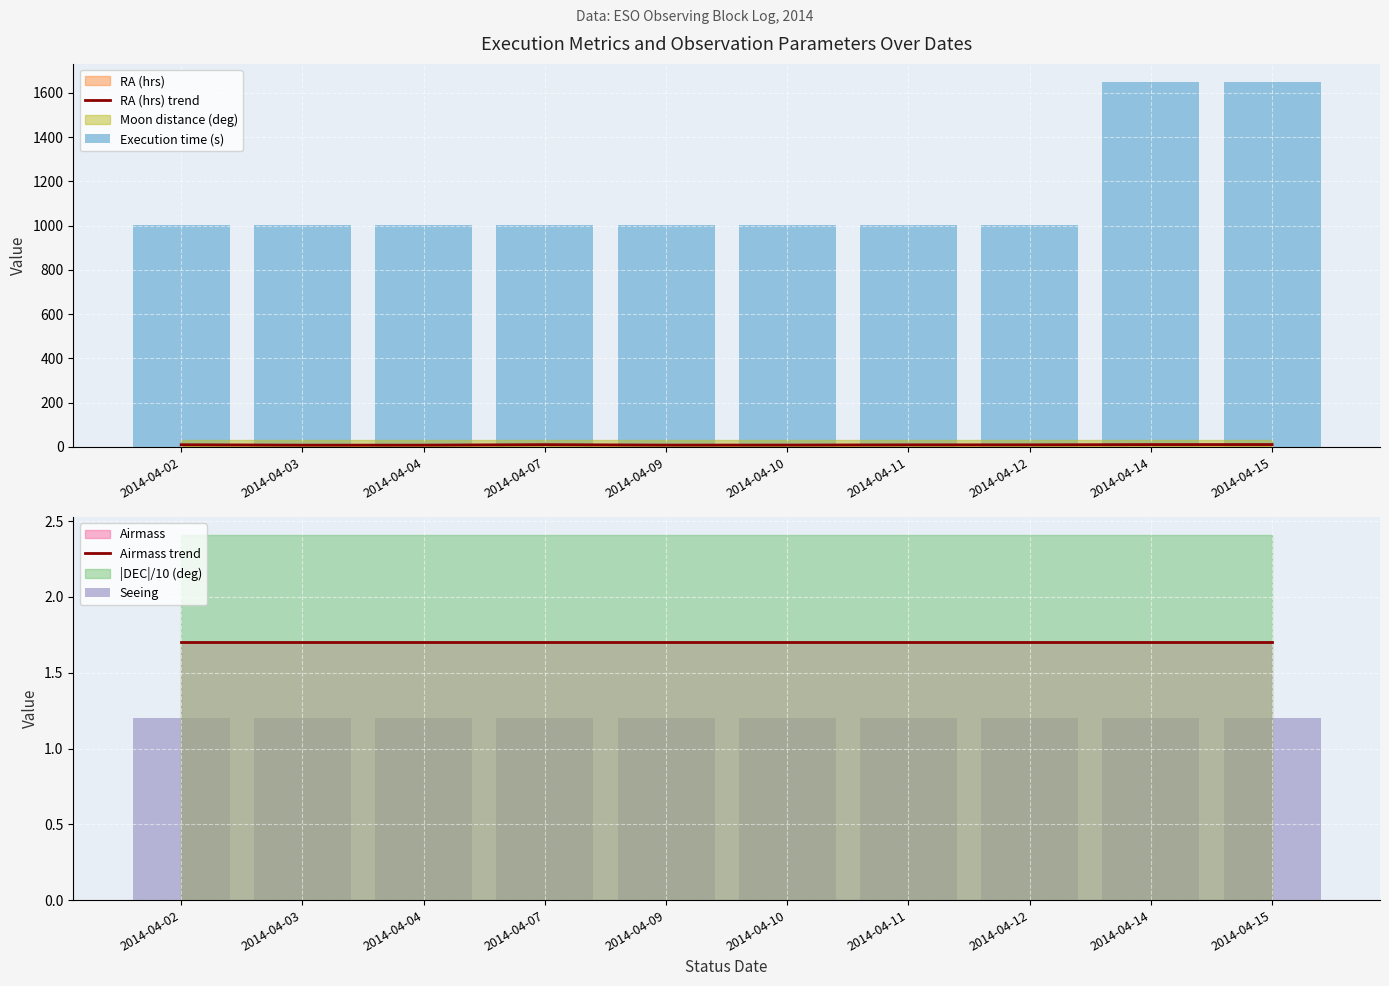

At which label is Execution time (s) closest to 1327?

2014-04-02